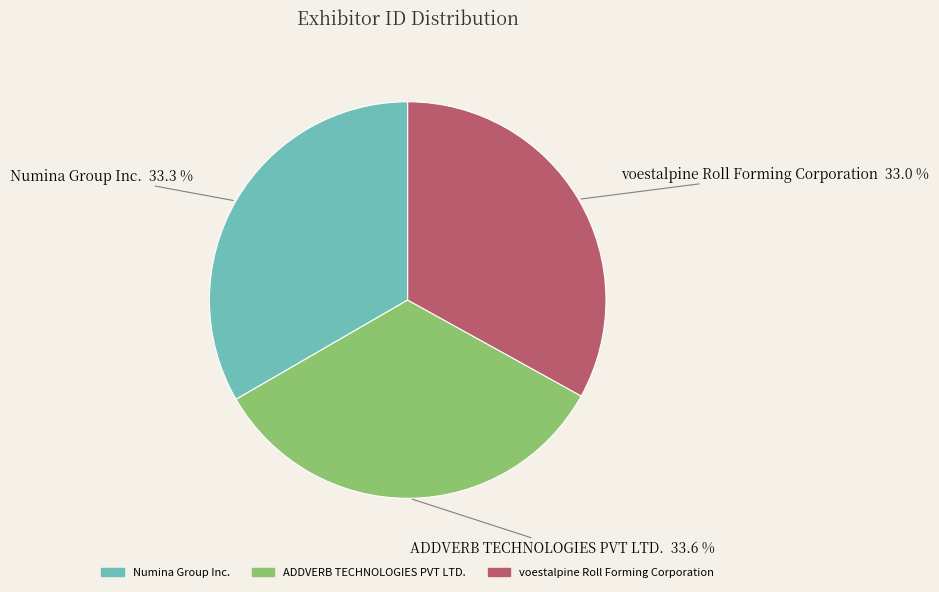

Is it true that Numina Group Inc. is 33% of the pie?

True